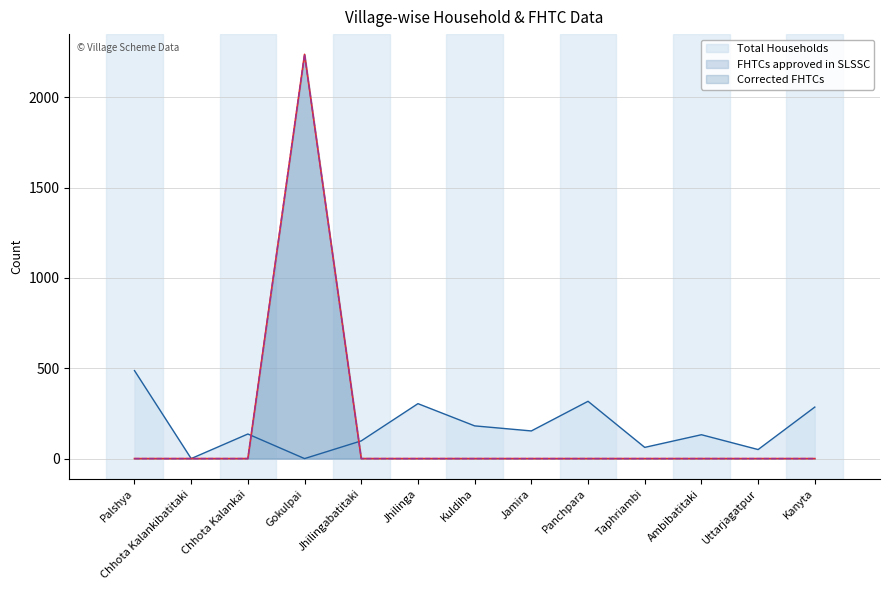

Reading left to right, transcribe all the data shown in this chart.

Total Households: Palshya=487	Chhota Kalankibatitaki=0	Chhota Kalankai=136	Gokulpai=0	Jhilingabatitaki=98	Jhilinga=304	Kuldiha=181	Jamira=153	Panchpara=317	Taphriambi=62	Ambibatitaki=132	Uttarjagatpur=50	Kanyta=285
FHTCs approved in SLSSC: Palshya=0	Chhota Kalankibatitaki=0	Chhota Kalankai=0	Gokulpai=2237	Jhilingabatitaki=0	Jhilinga=0	Kuldiha=0	Jamira=0	Panchpara=0	Taphriambi=0	Ambibatitaki=0	Uttarjagatpur=0	Kanyta=0
Corrected FHTCs: Palshya=0	Chhota Kalankibatitaki=0	Chhota Kalankai=0	Gokulpai=2237	Jhilingabatitaki=0	Jhilinga=0	Kuldiha=0	Jamira=0	Panchpara=0	Taphriambi=0	Ambibatitaki=0	Uttarjagatpur=0	Kanyta=0